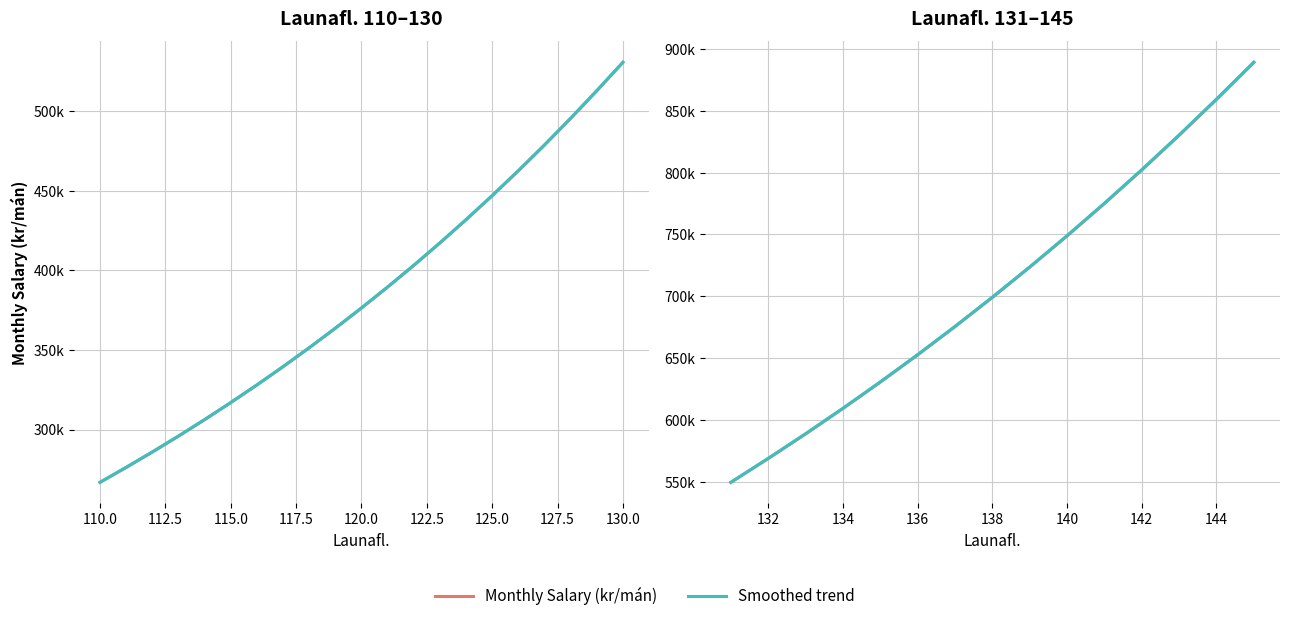

What is the label of the 8th point from the right?

138